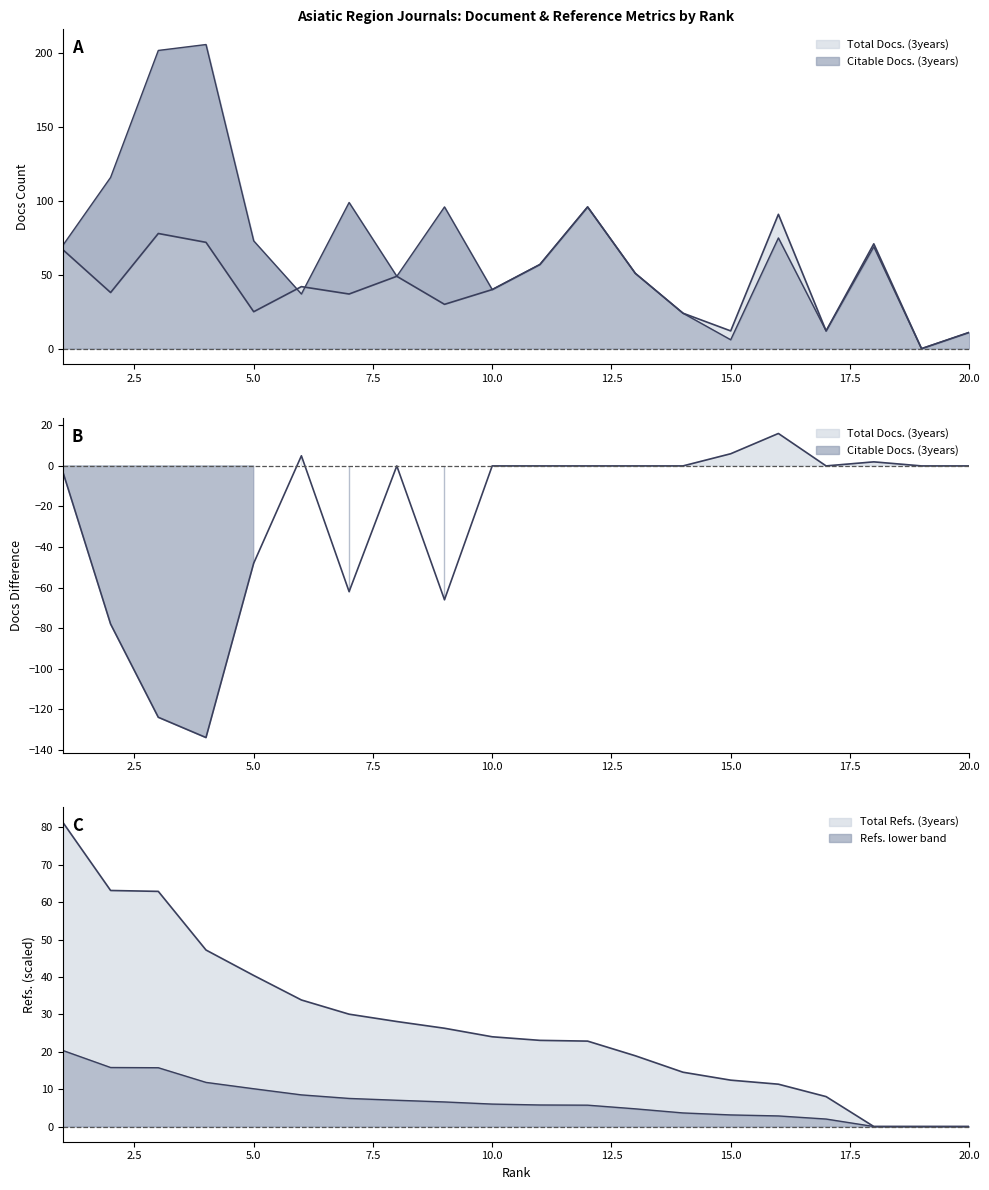

At which label is Total Refs. closest to 40?

5